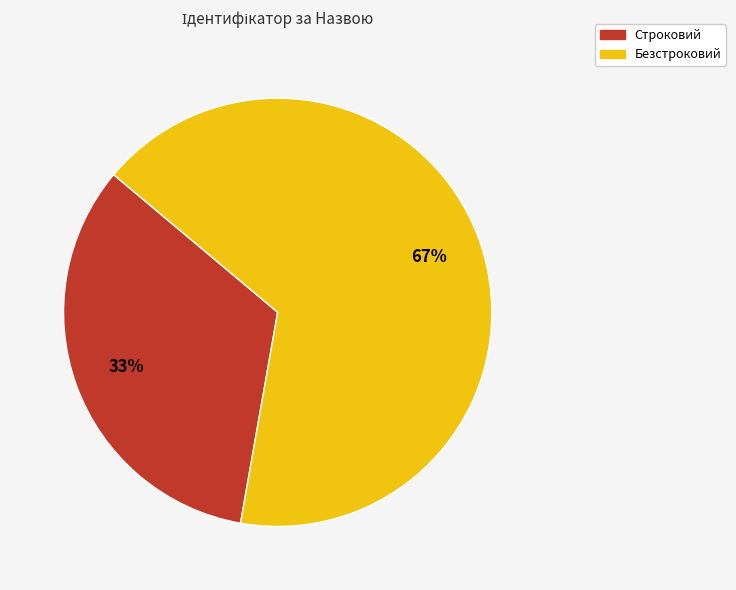

Which category has the biggest portion of the pie?

Безстроковий